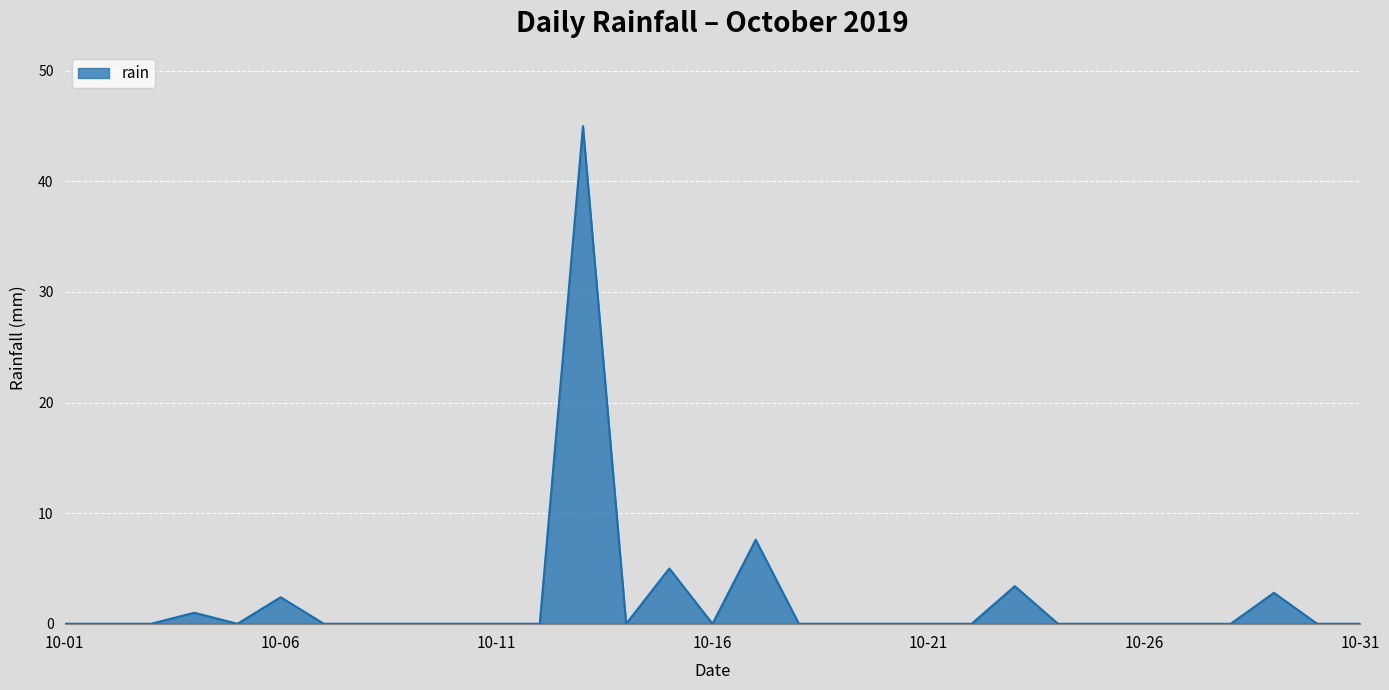

What is the greatest value displayed?

45.0